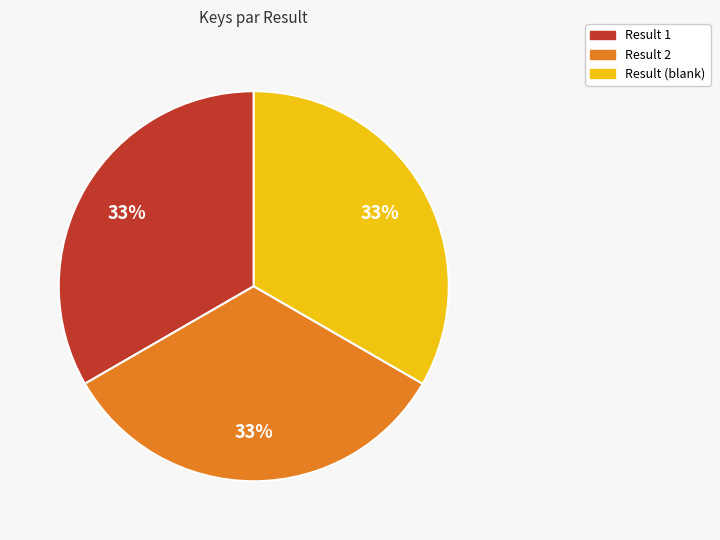

How many segments does this pie chart have?

3